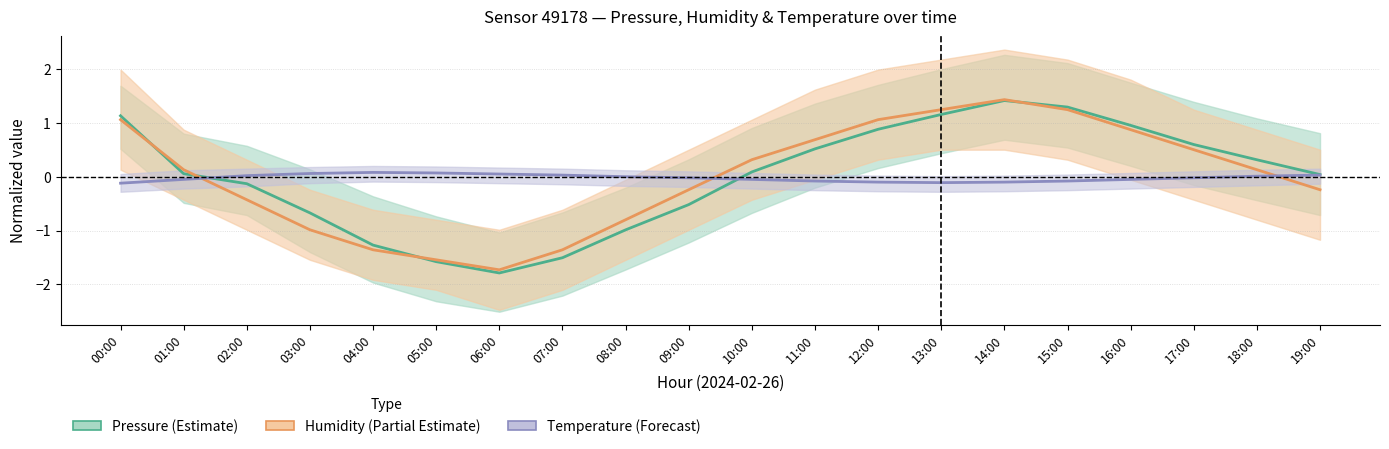

Reading left to right, extract all data points from this chart.

Pressure (normalized): 1.1	0.1	-0.1	-0.7	-1.3	-1.6	-1.8	-1.5	-1.0	-0.5	0.1	0.5	0.9	1.2	1.4	1.3	1.0	0.6	0.3	0.0
Humidity (normalized): 1.1	0.1	-0.4	-1.0	-1.4	-1.5	-1.7	-1.4	-0.8	-0.2	0.3	0.7	1.1	1.2	1.4	1.2	0.9	0.5	0.1	-0.2
Temperature (°C): -0.1	-0.1	0.0	0.1	0.1	0.1	0.1	0.0	0.0	-0.0	-0.1	-0.1	-0.1	-0.1	-0.1	-0.1	-0.1	-0.0	0.0	0.0